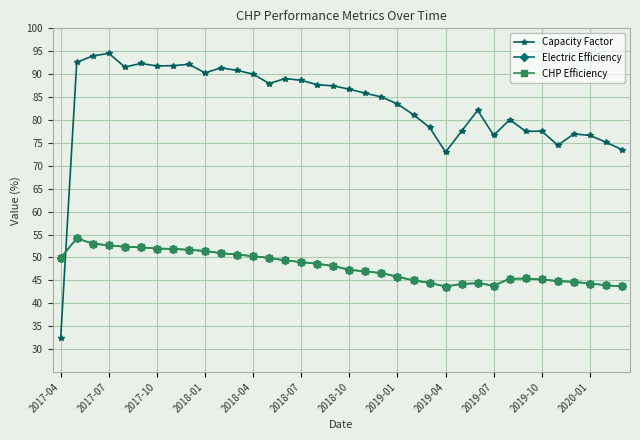

Does the chart have visible grid lines?

Yes